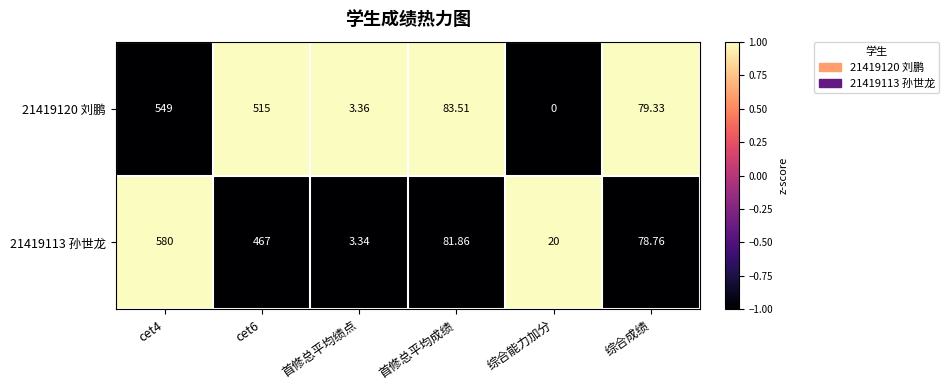

At how many categories does at least one series exceed 0?

6